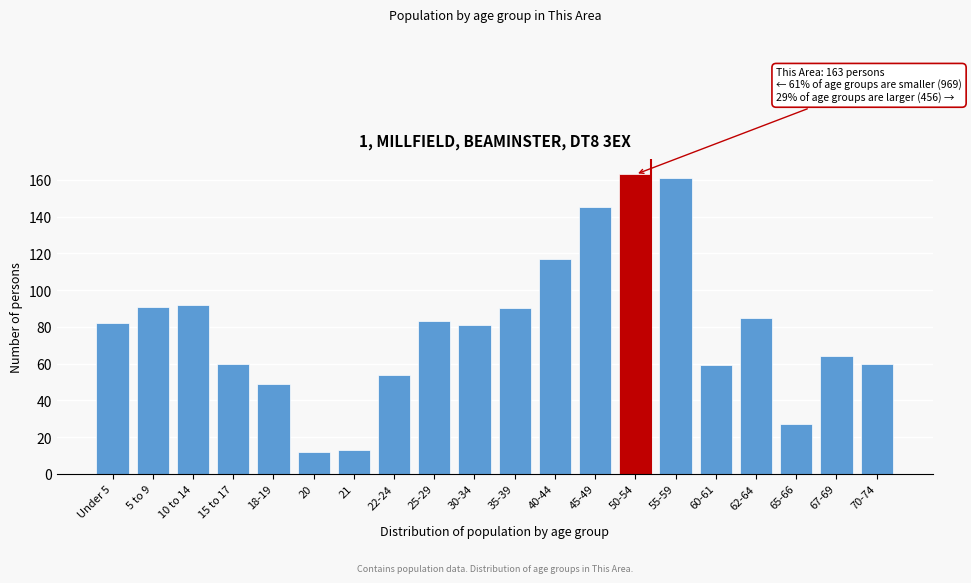

Reading left to right, what are all the values shown in this chart?

Under 5=82	5 to 9=91	10 to 14=92	15 to 17=60	18-19=49	20=12	21=13	22-24=54	25-29=83	30-34=81	35-39=90	40-44=117	45-49=145	50-54=163	55-59=161	60-61=59	62-64=85	65-66=27	67-69=64	70-74=60